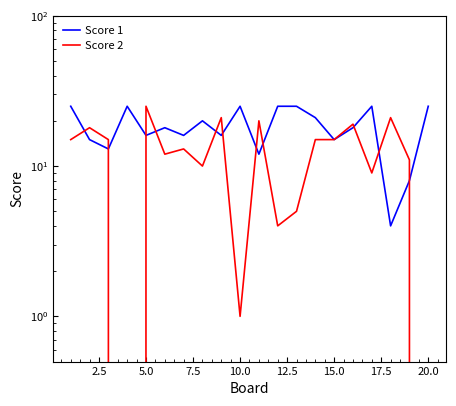

How many positive values does the Score 2 series have?

18